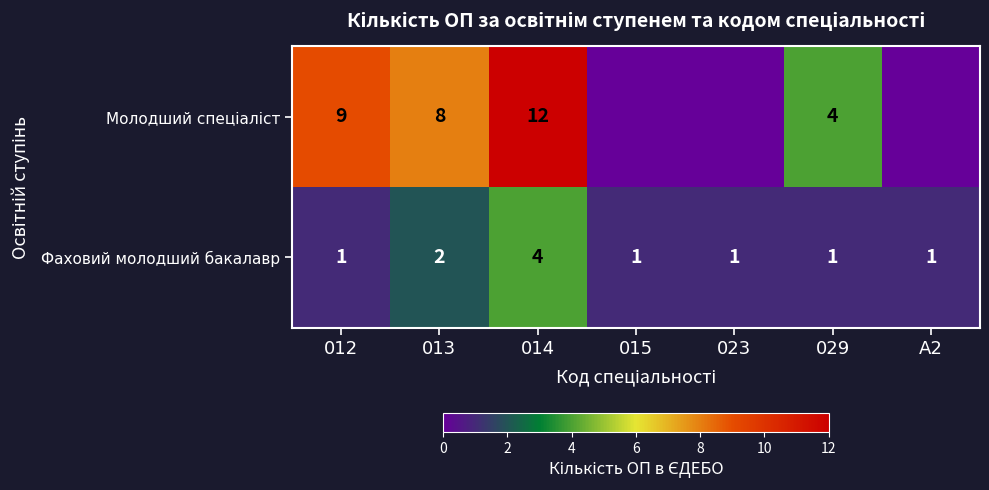

What is the highest value of the Фаховий молодший бакалавр series?

4